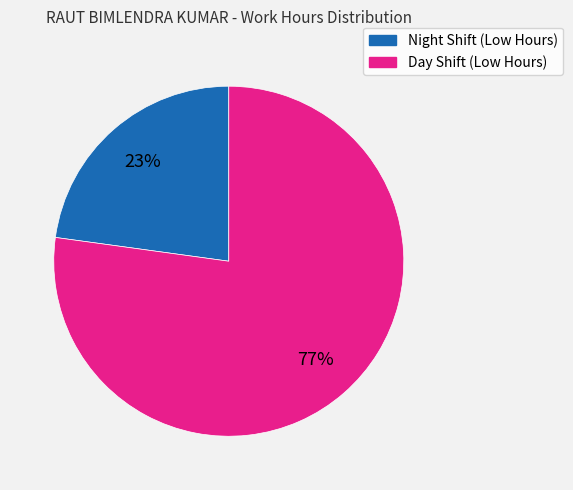

To the nearest percent, what is the difference between the largest and smallest slice percentages?

54%